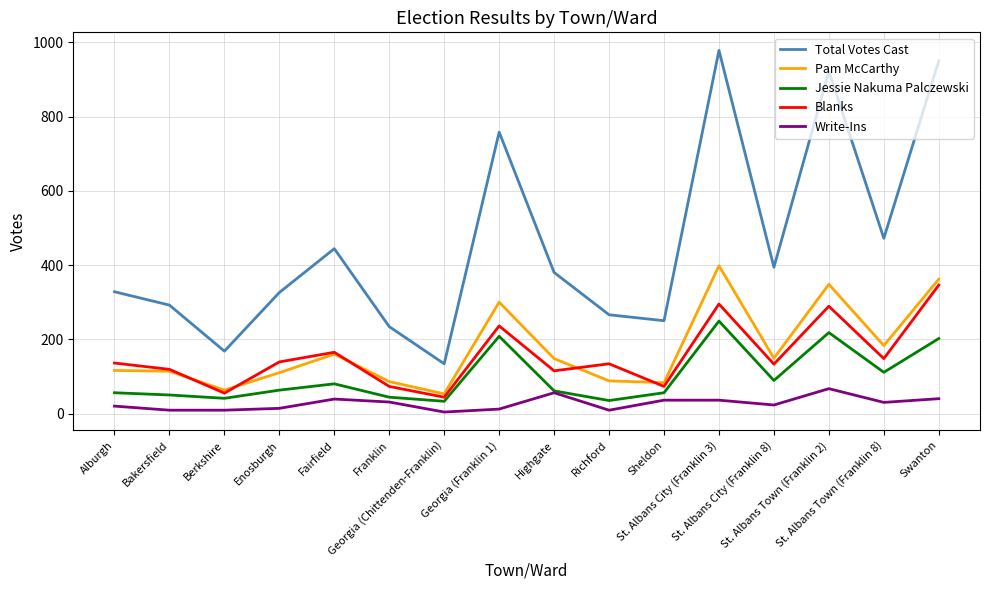

Which series has the largest total across all categories?

Total Votes Cast